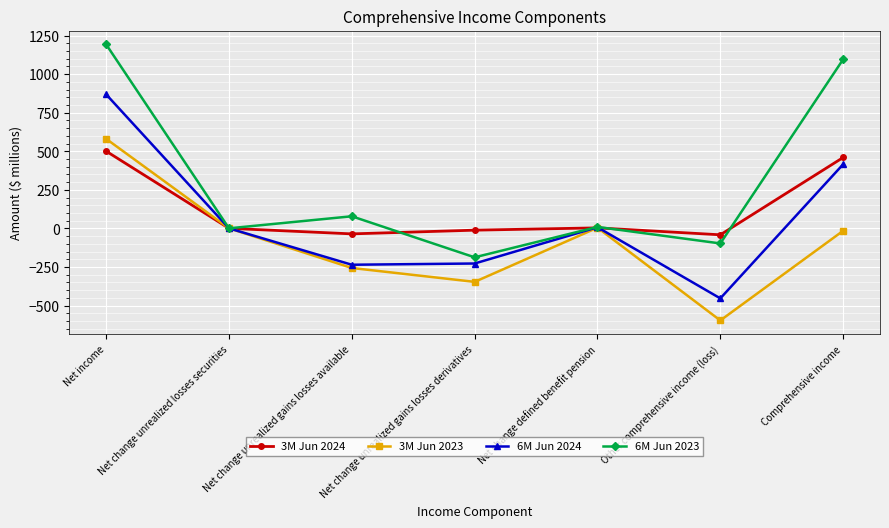

The 3M Jun 2024 series shows 1 at Net change unrealized losses securities. True or false?

True